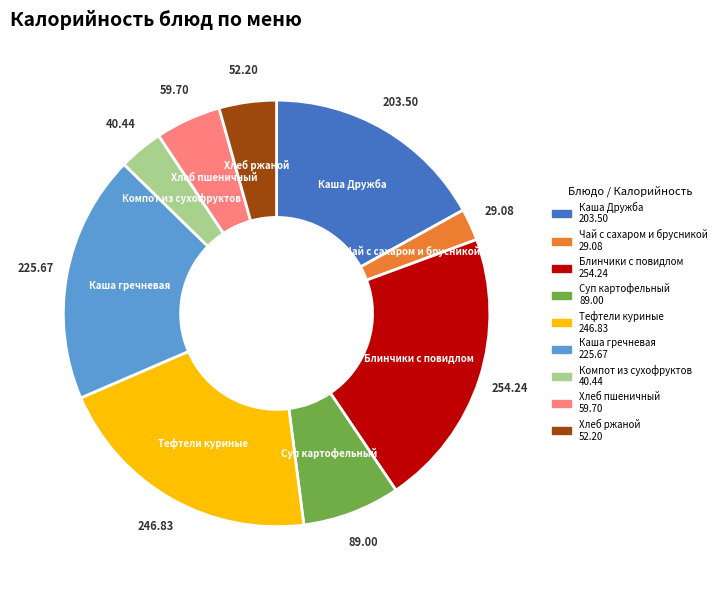

Which slice is the smallest?

Чай с сахаром и брусникой